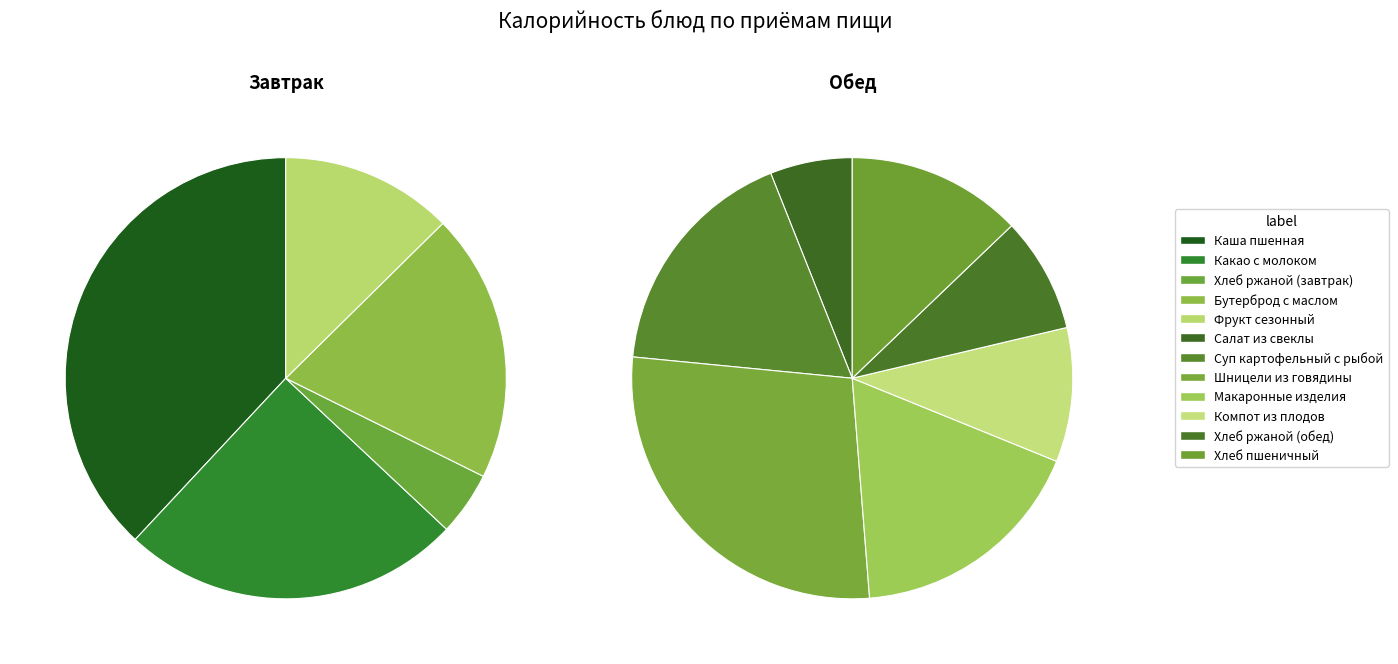

Which slice is the largest?

Каша пшенная